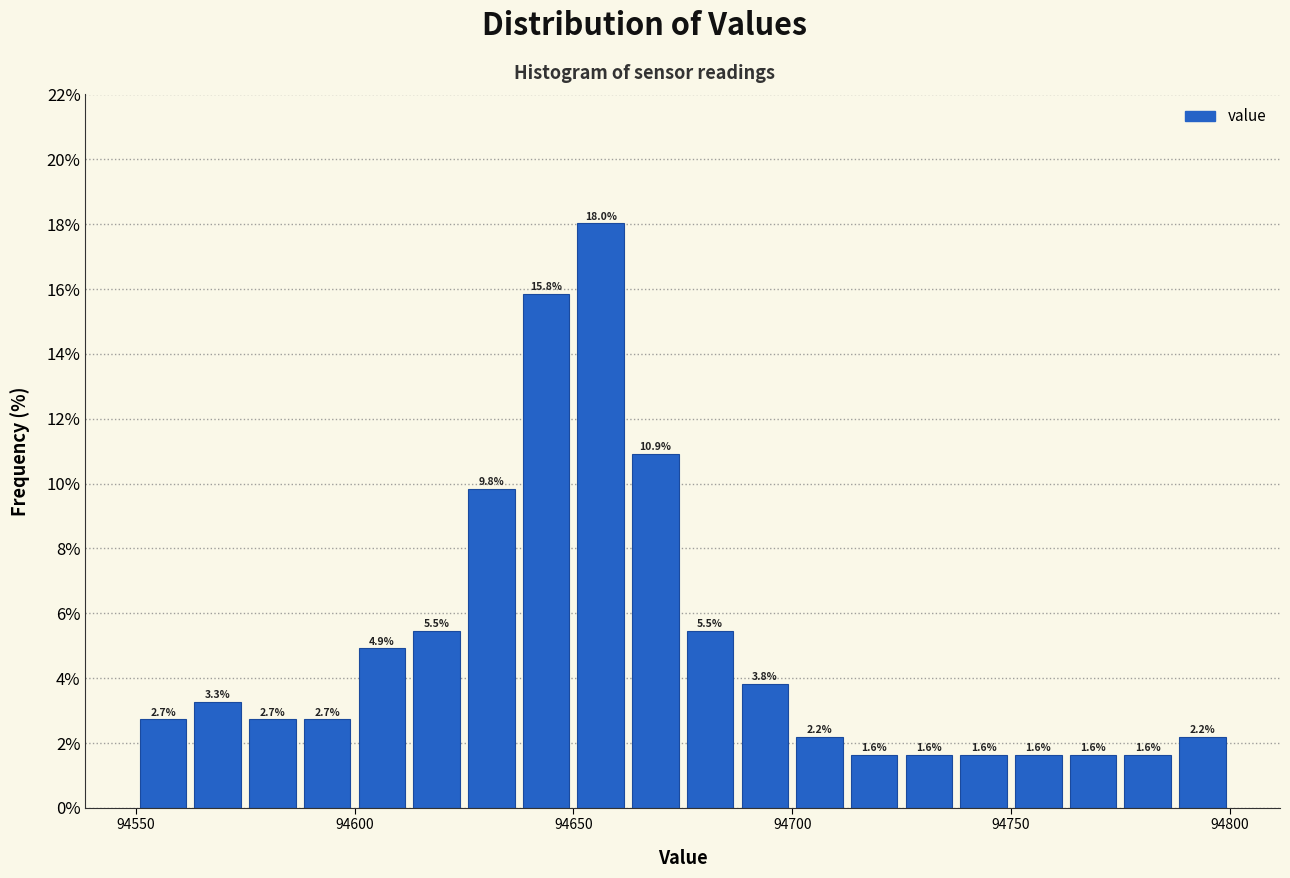

Read against the x-axis, roughly where is the centre of the tallest bar?

94655